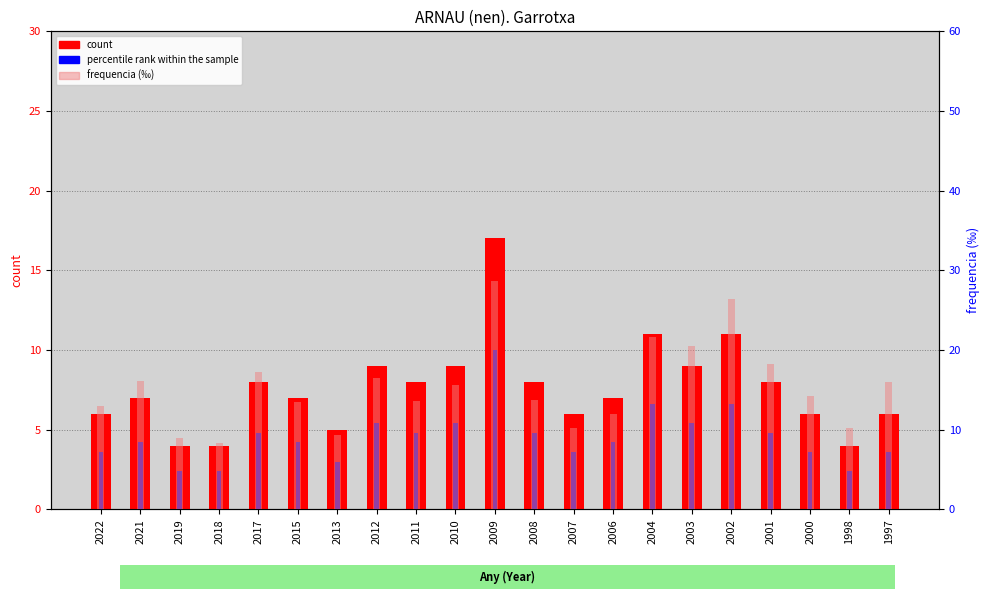

What is the maximum value for count?

17.0